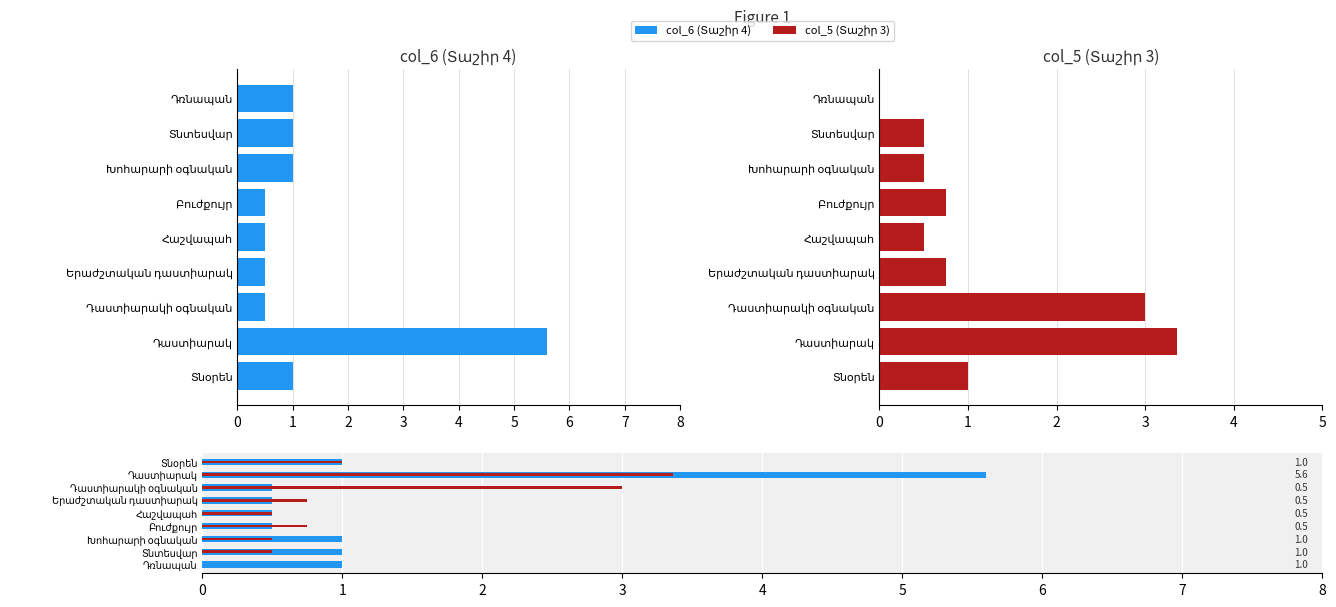

Read the col_6 (Տաշիր 4) value at Բուժքույր.

0.5